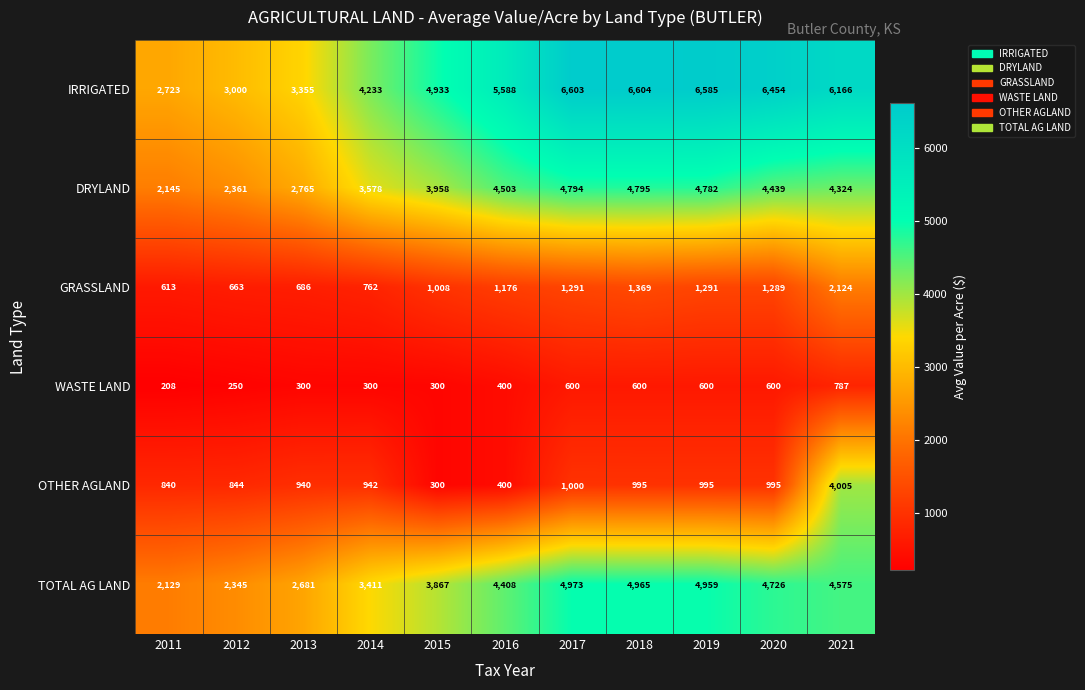

What is the lowest value of the WASTE LAND series?

208